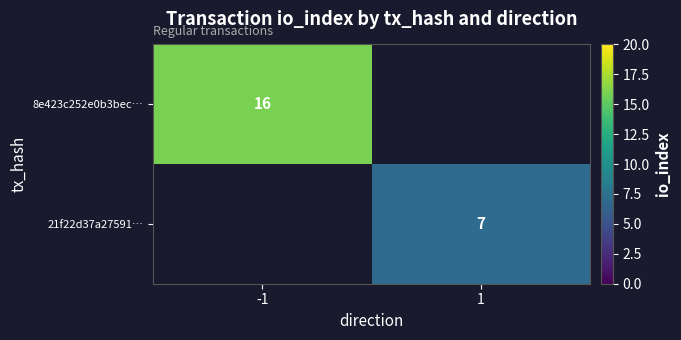

The 8e423c252e0b3bec… series shows 26 at -1. True or false?

False